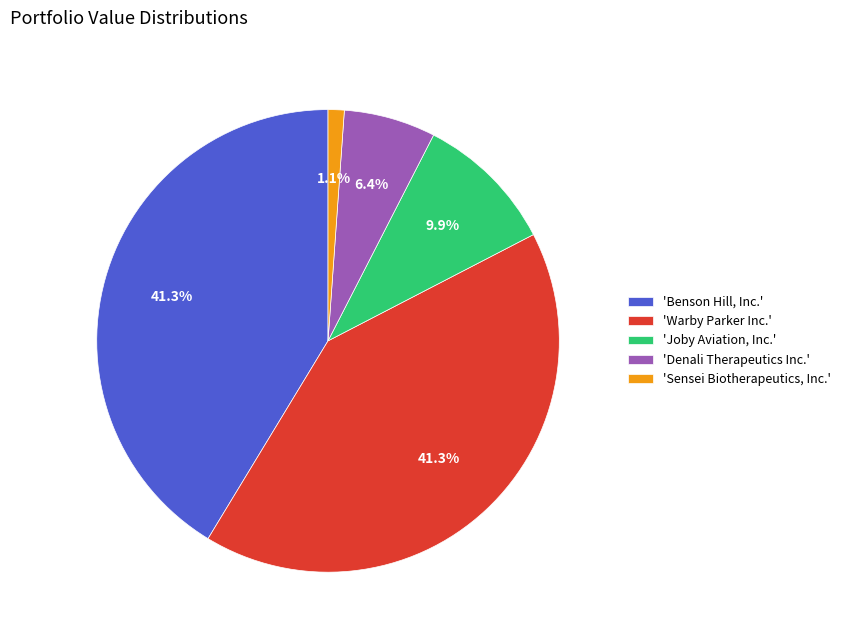

How many slices are in this pie chart?

5